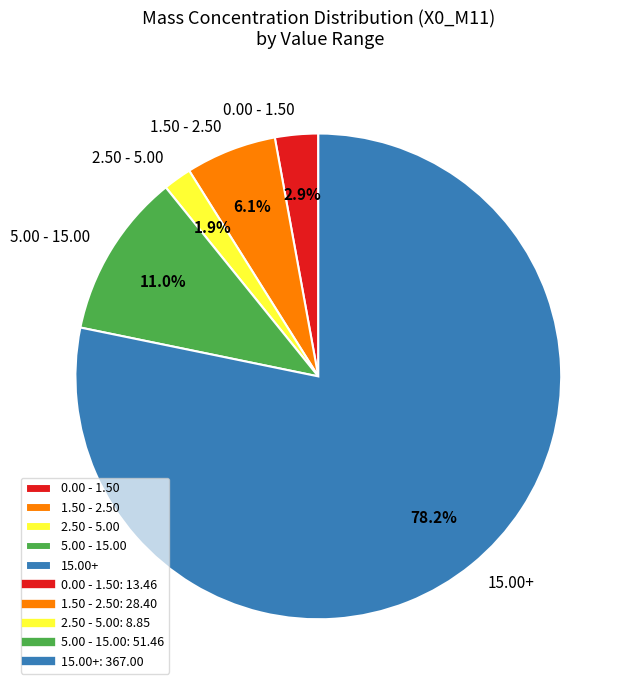

Which category accounts for the majority?

15.00+